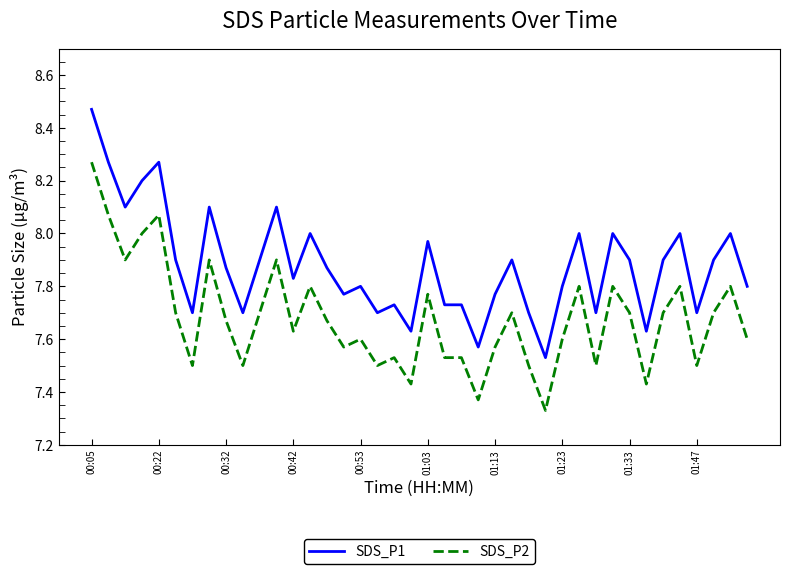

List the series in order of their peak value, lowest first.

SDS_P2, SDS_P1